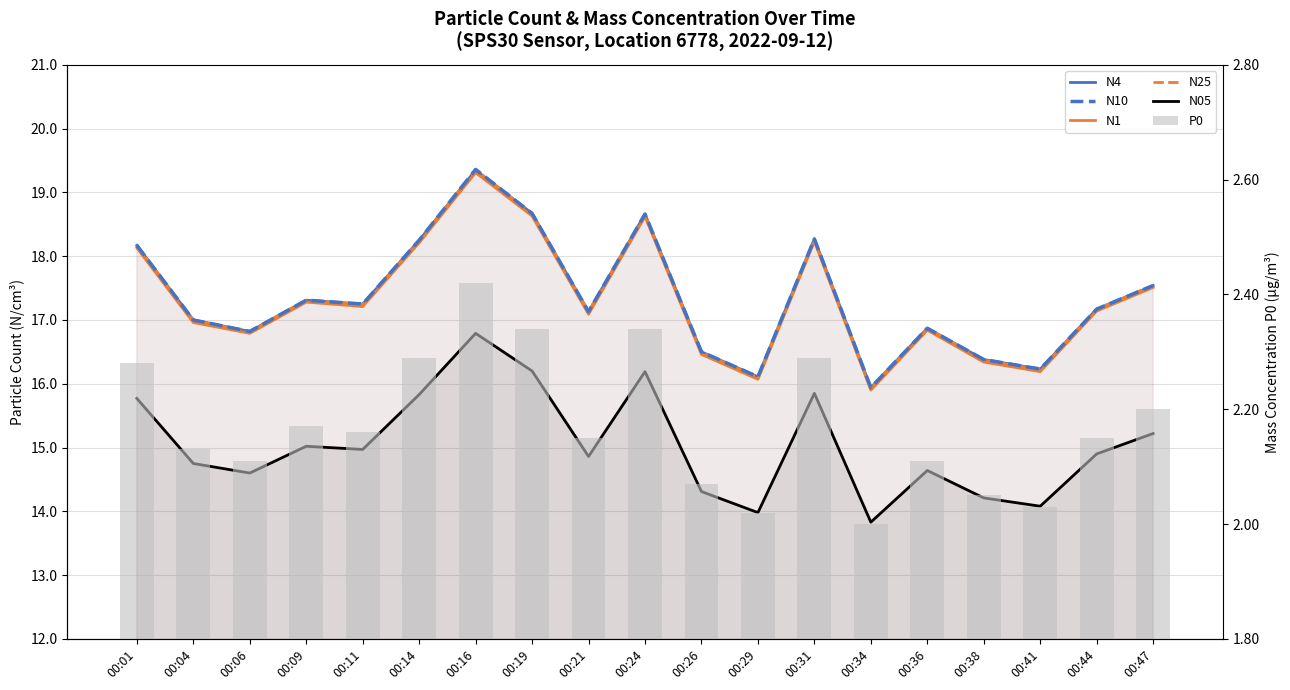

The P0 series shows 2.2 at 00:11. True or false?

True